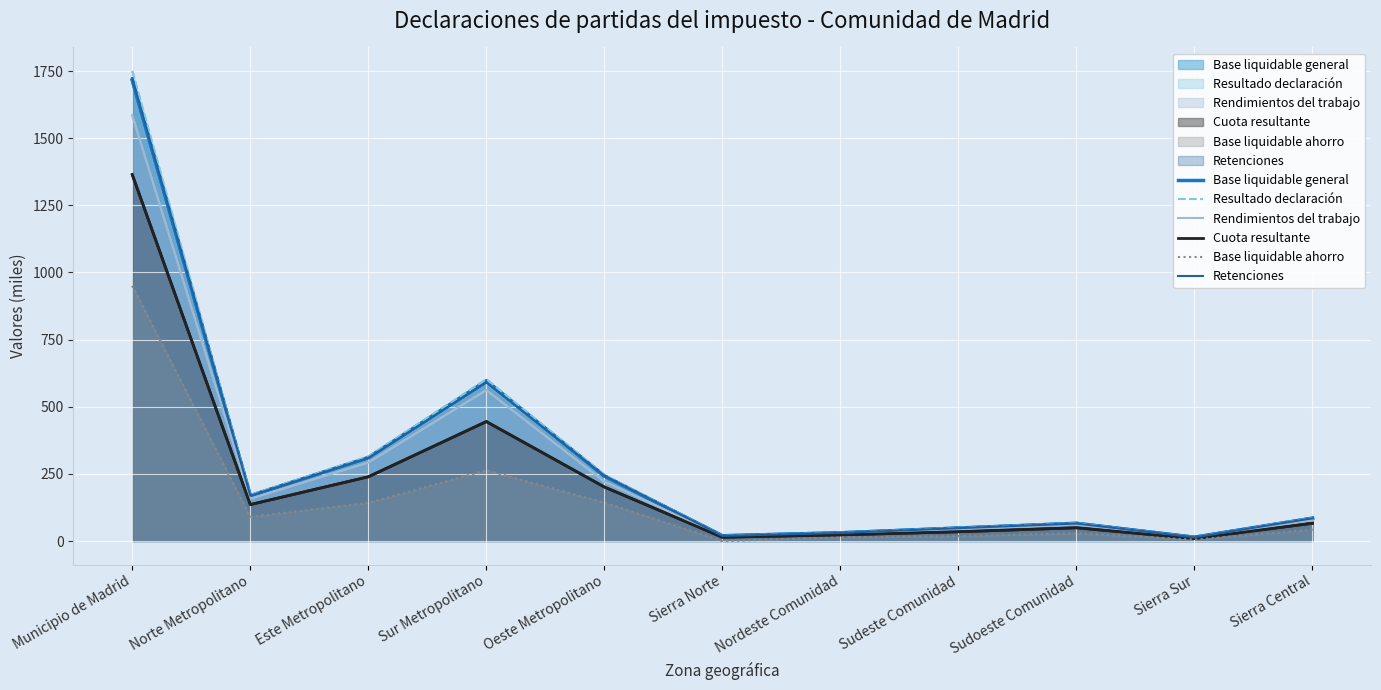

In Base liquidable general, how many points are higher than both neighbors (excluding endpoints)?

2